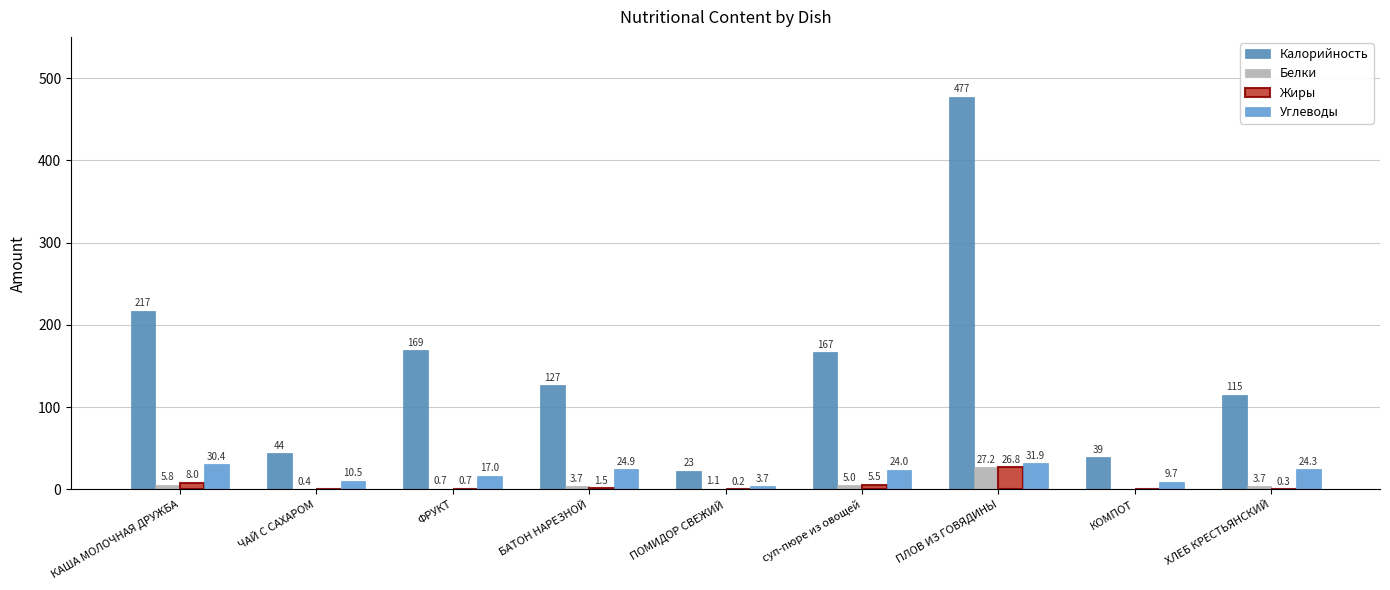

What is the difference between the second highest and minimum values in the Калорийность series?

194.0